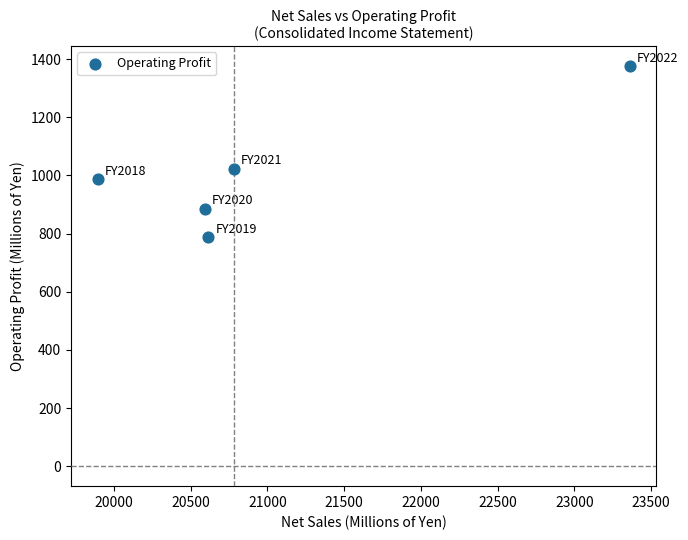

What Y value in the scatter plot is closest to 1082?

1024